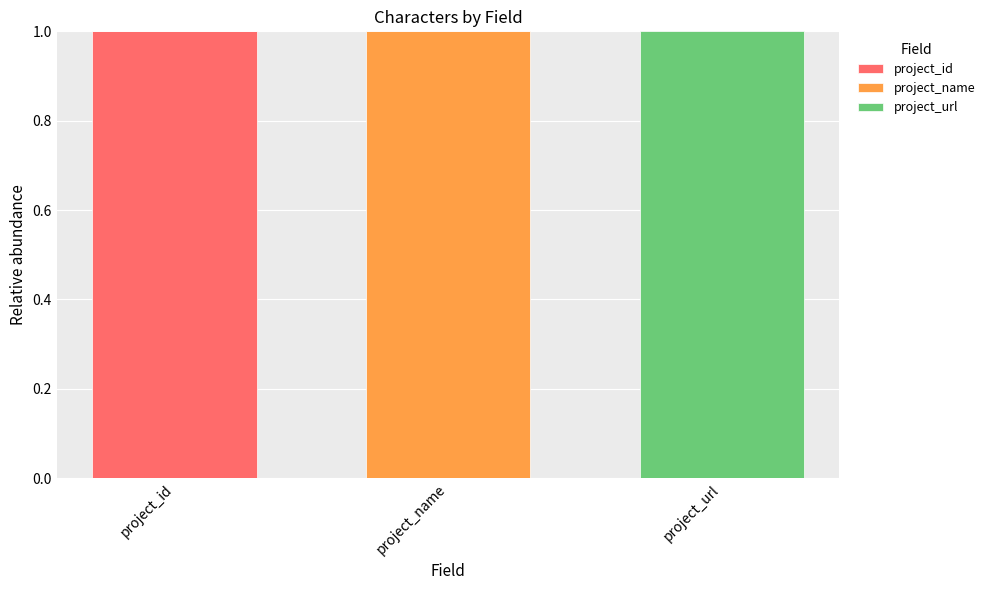

True or false: project_id has a value of 1 at project_id.

True